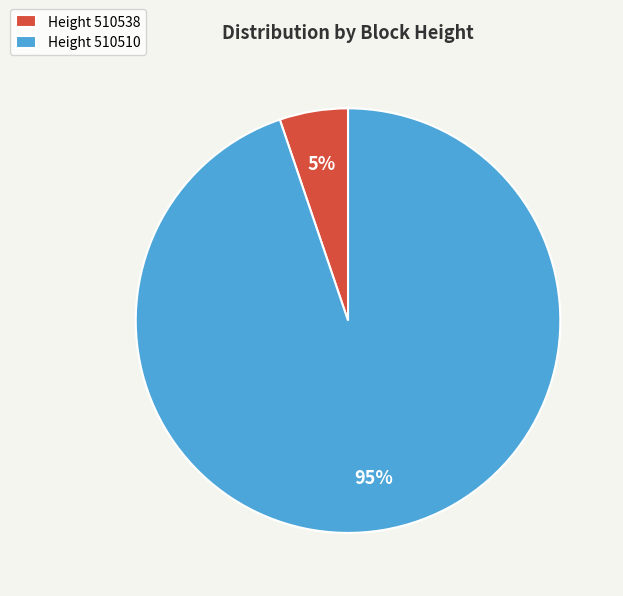

Which category has the smallest portion of the pie?

Height 510538